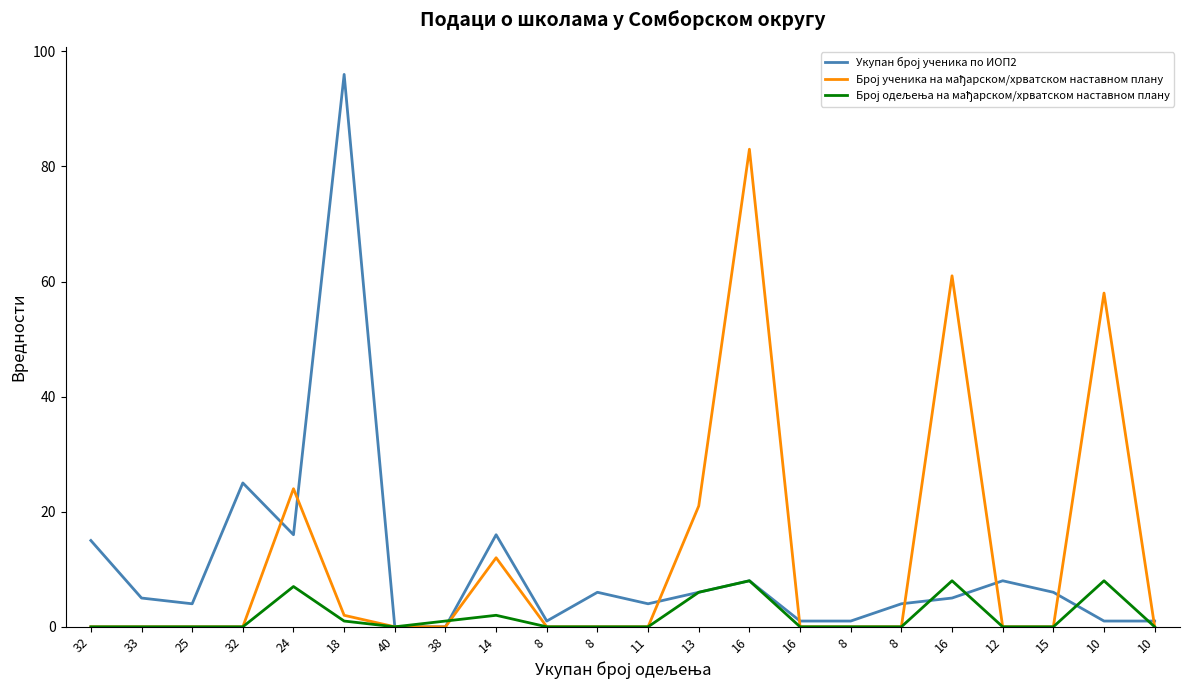

Does the chart display data point markers on the line(s)?

No